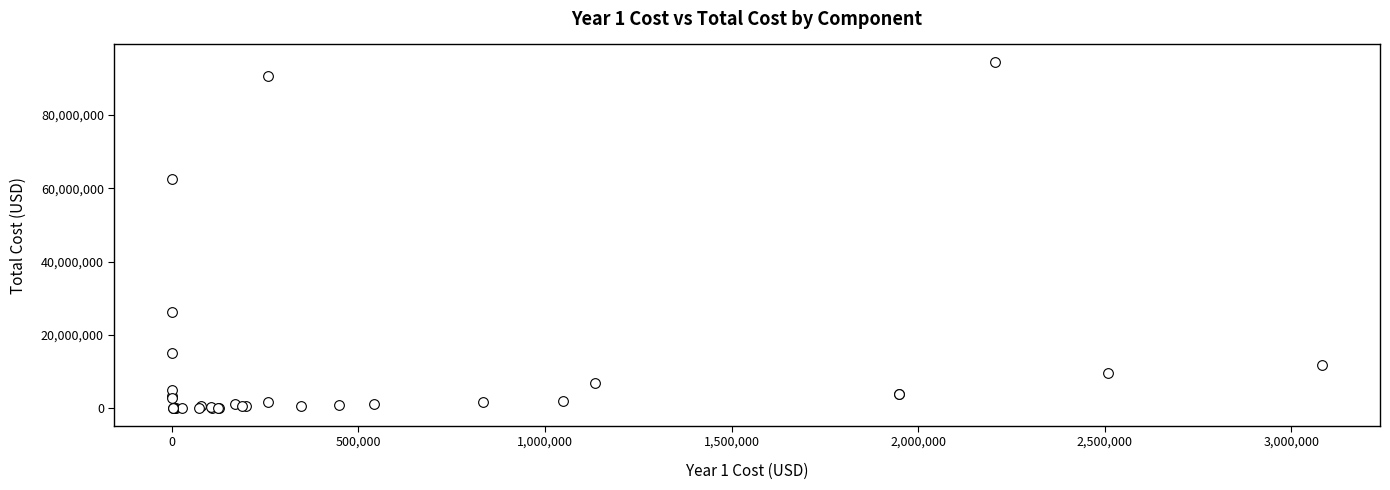

What Y value in the scatter plot is closest to 47238988?

62403396.1